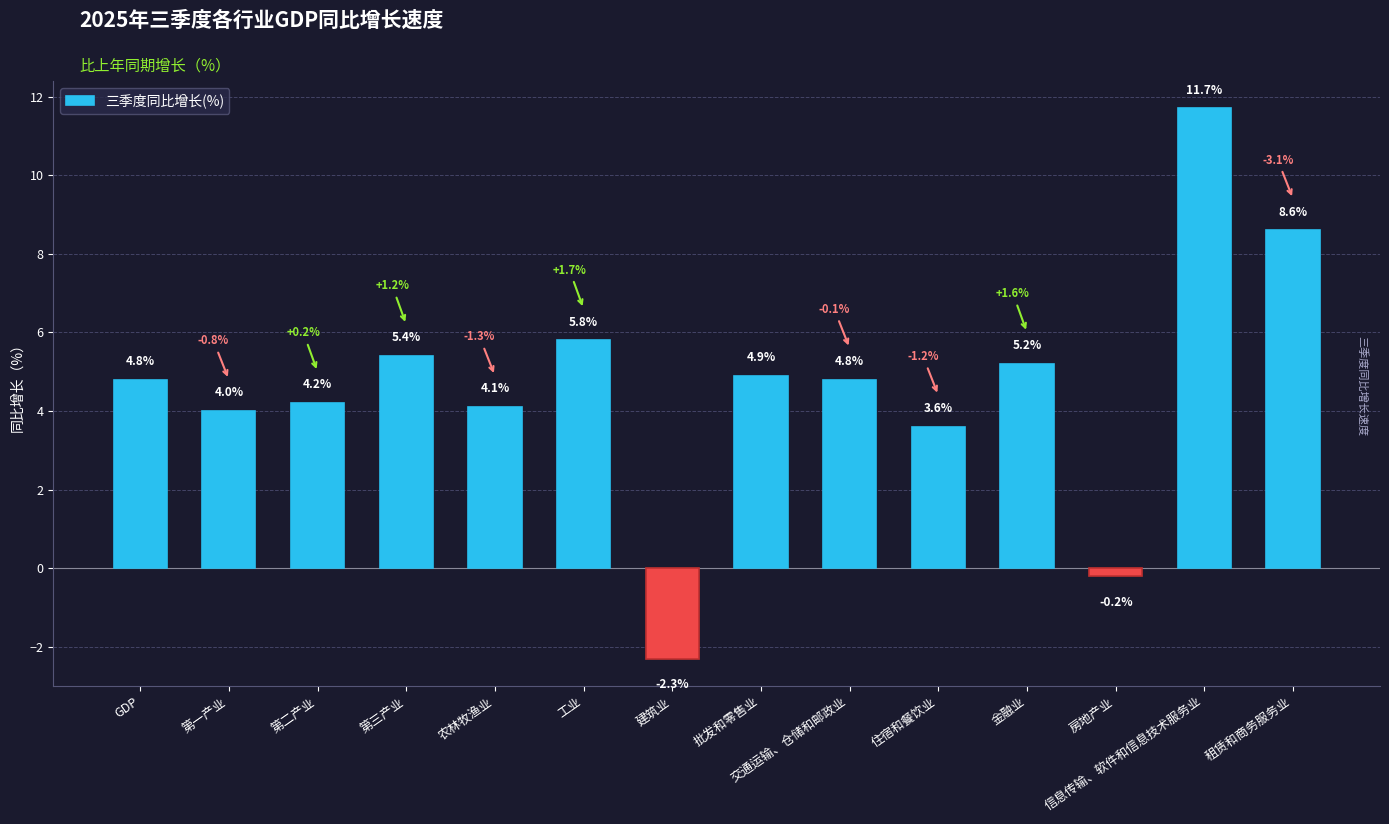

What is the sum of all values?

64.6